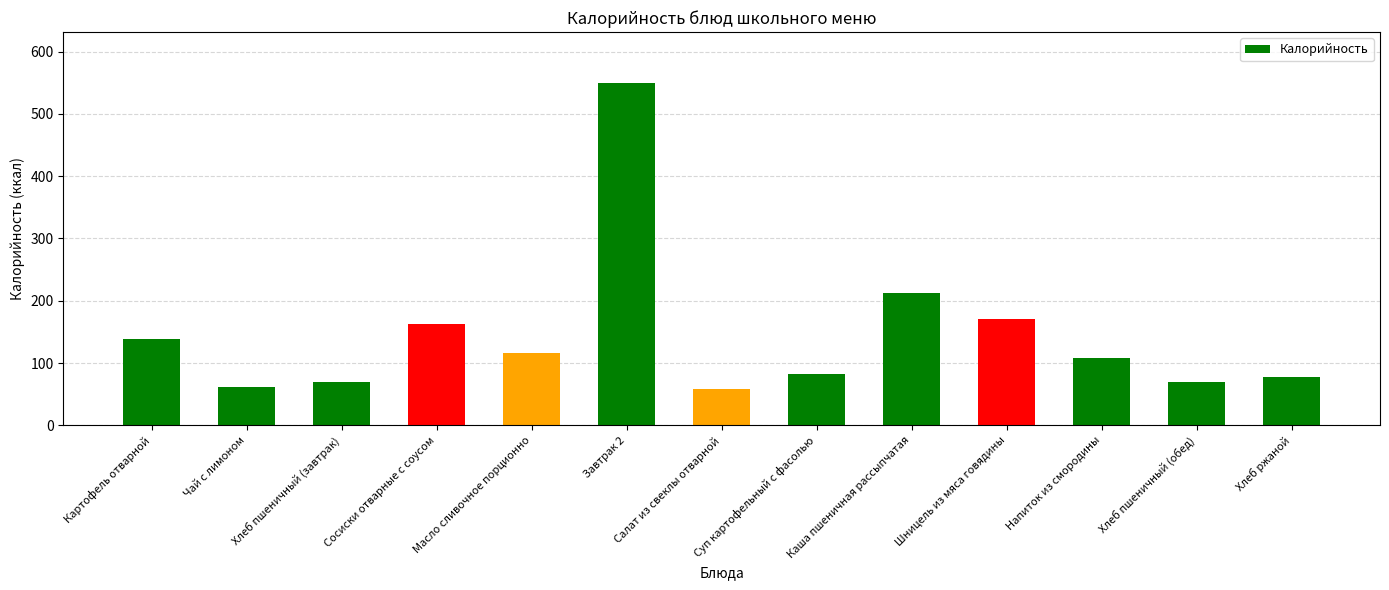

What is the smallest value displayed?

58